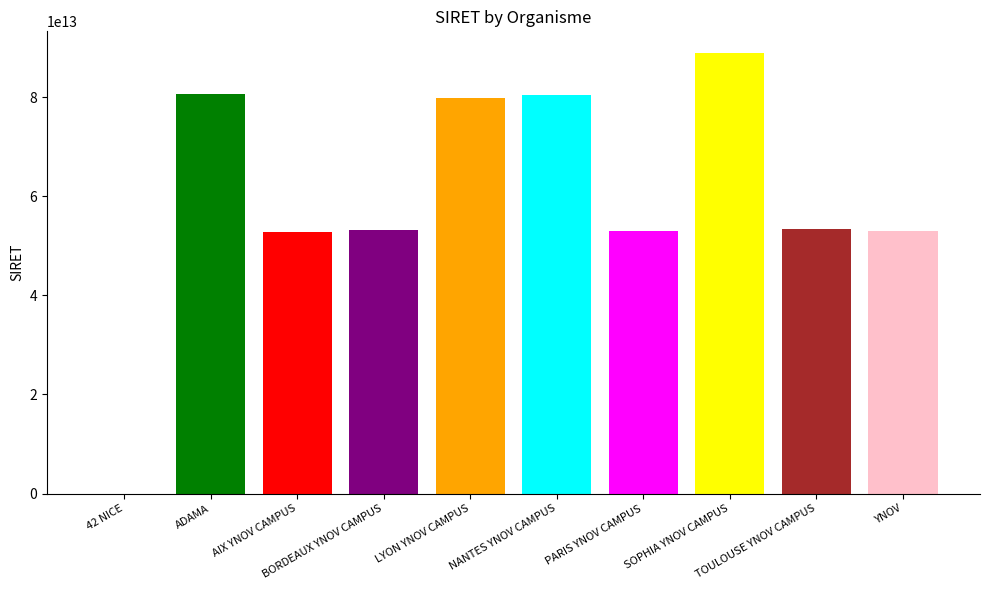

How many series are shown in this chart?

1